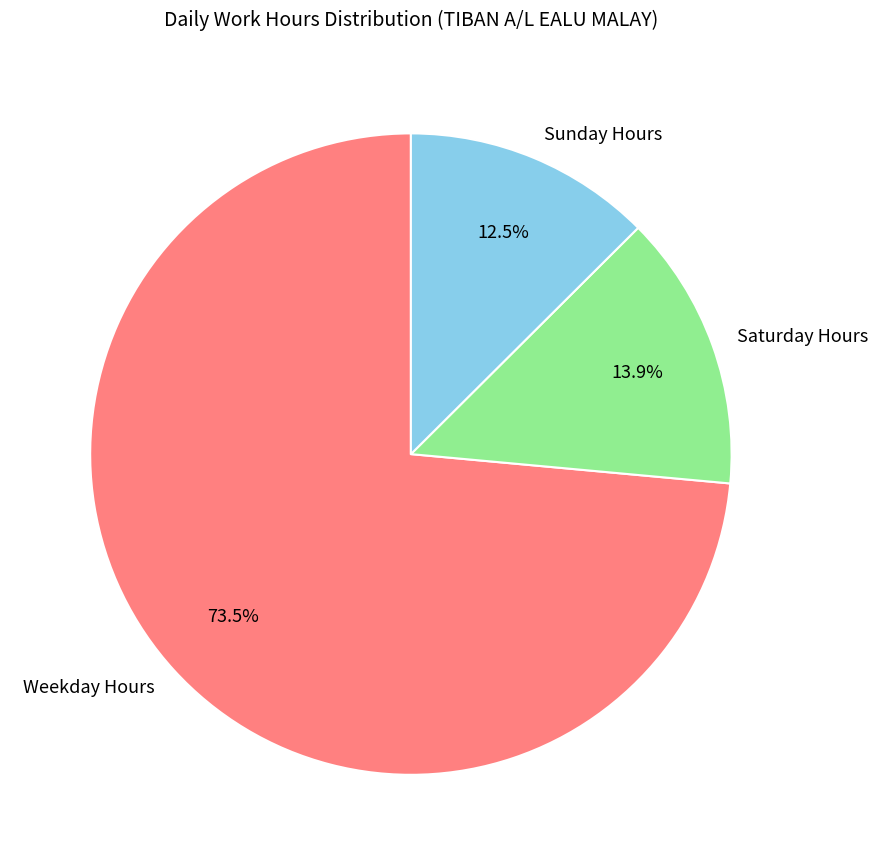

How many slices are in this pie chart?

3